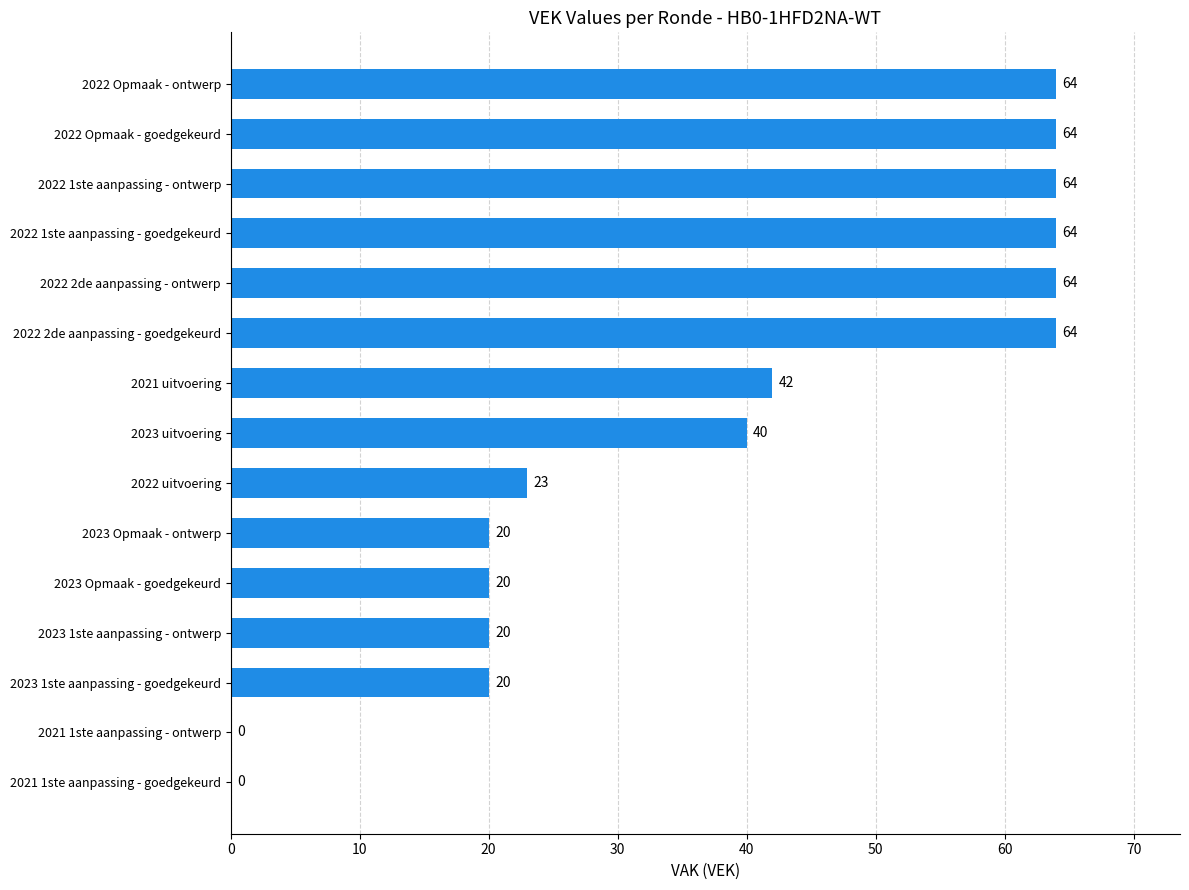

What is the sum of the values at 2021 uitvoering and 2022 uitvoering?

65